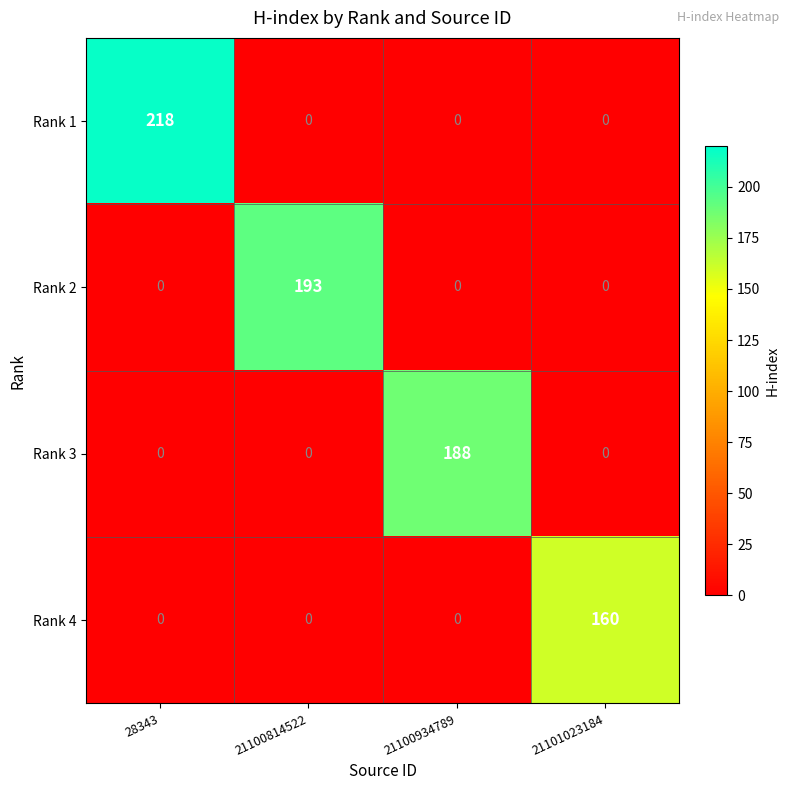

Reading right to left, transcribe all the data shown in this chart.

Rank 1: 21101023184=0	21100934789=0	21100814522=0	28343=218
Rank 2: 21101023184=0	21100934789=0	21100814522=193	28343=0
Rank 3: 21101023184=0	21100934789=188	21100814522=0	28343=0
Rank 4: 21101023184=160	21100934789=0	21100814522=0	28343=0